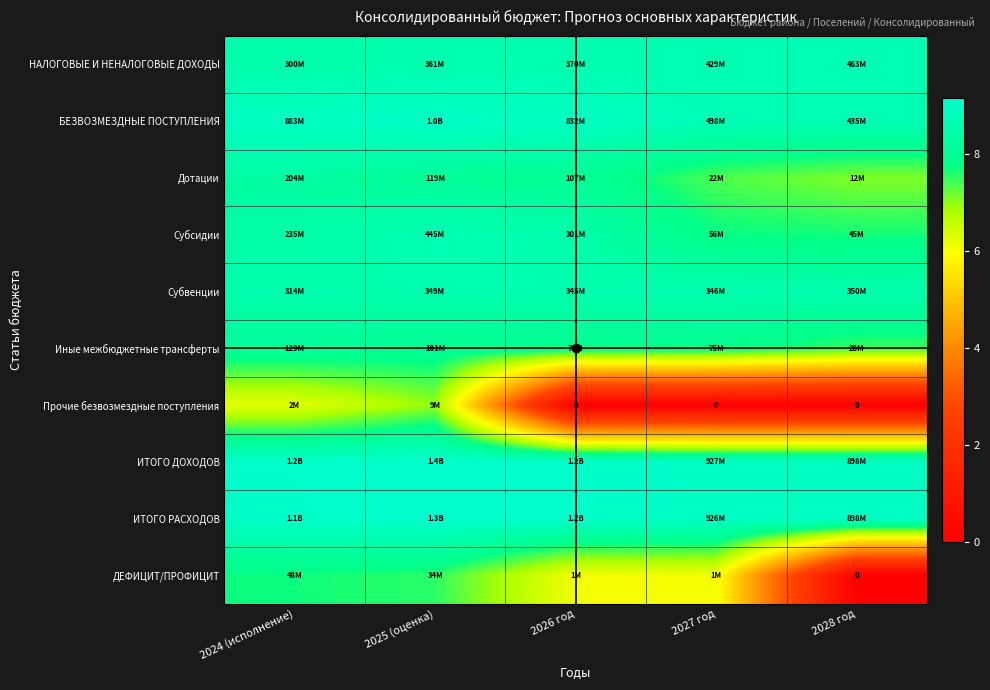

Is the value of НАЛОГОВЫЕ И НЕНАЛОГОВЫЕ ДОХОДЫ at 2026 год greater than the value of ИТОГО ДОХОДОВ at 2024 (исполнение)?

No